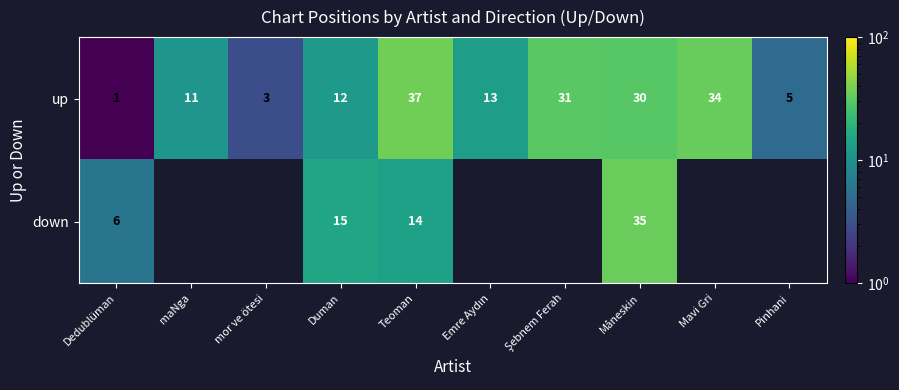

Where does the up series first go above 13?

Teoman